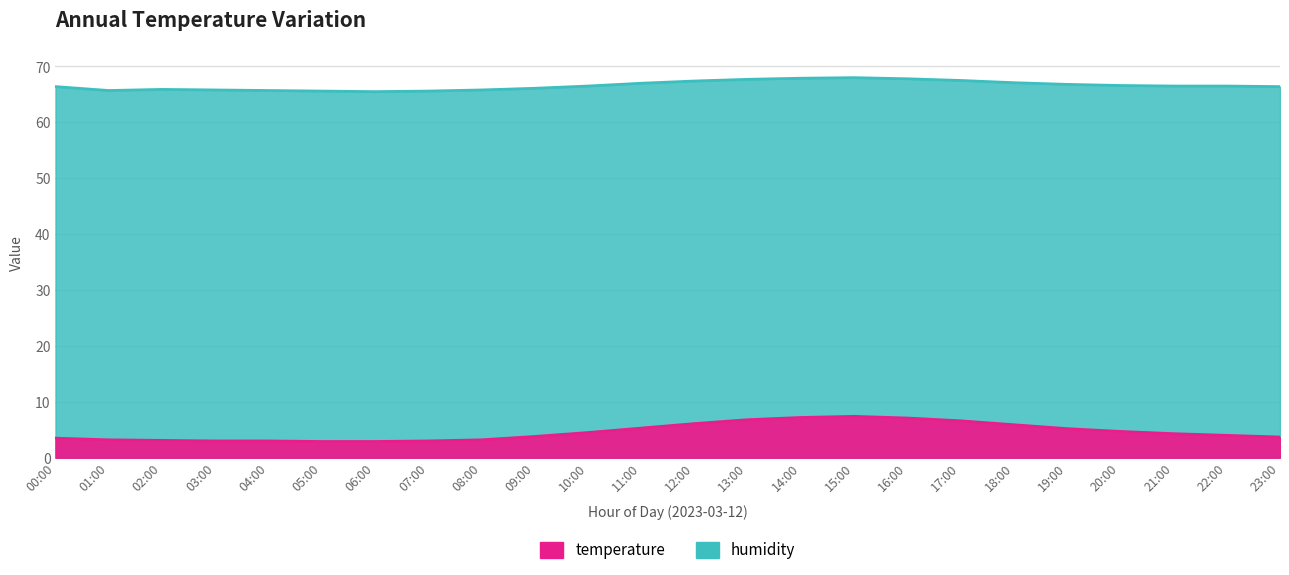

What is the greatest value displayed?

68.0